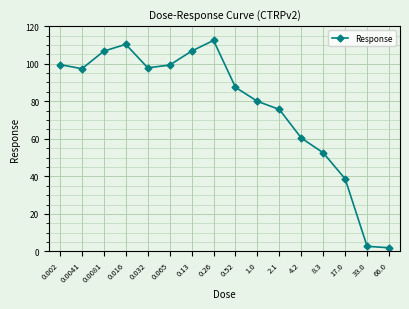

How many lines are shown in the chart?

1